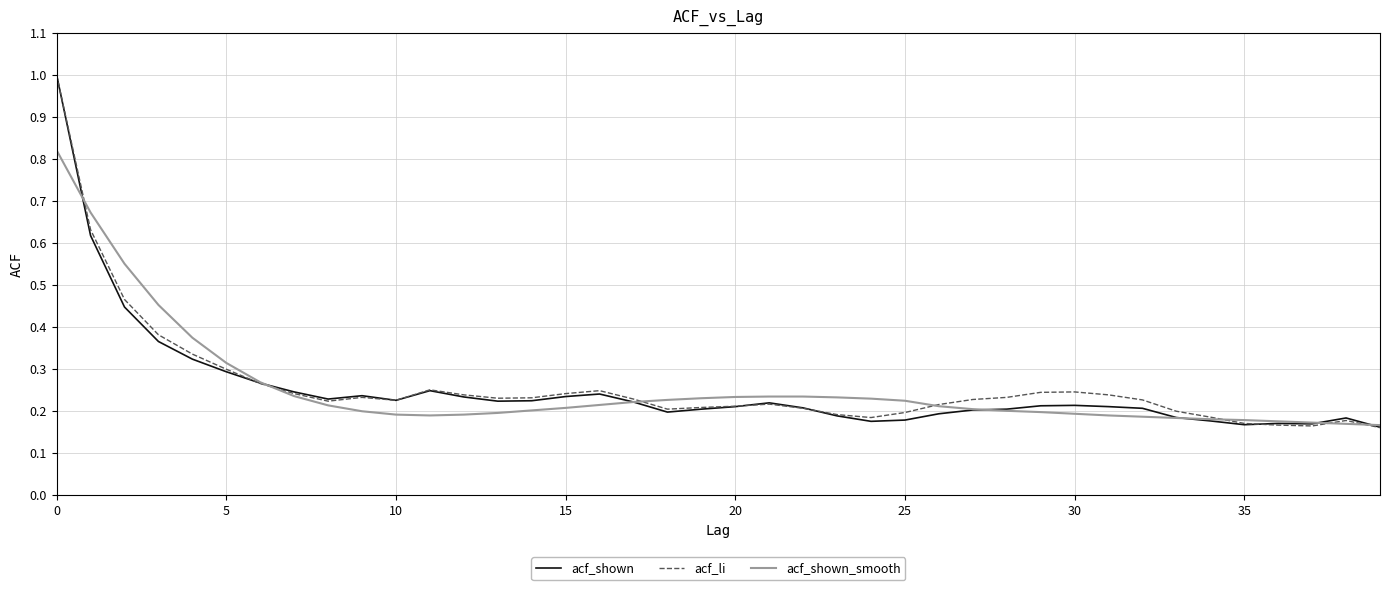

What is the highest value of the acf_shown series?

1.0